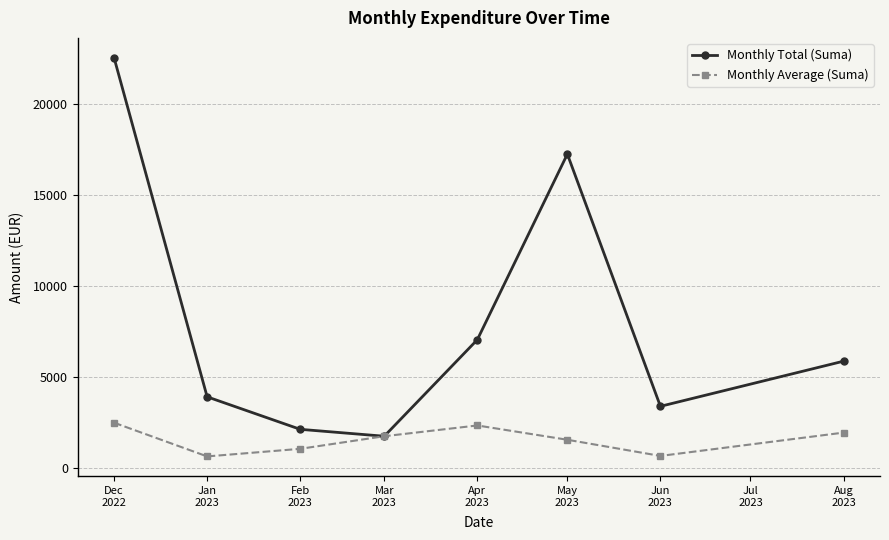

Which series has the largest total across all categories?

Monthly Total (Suma)